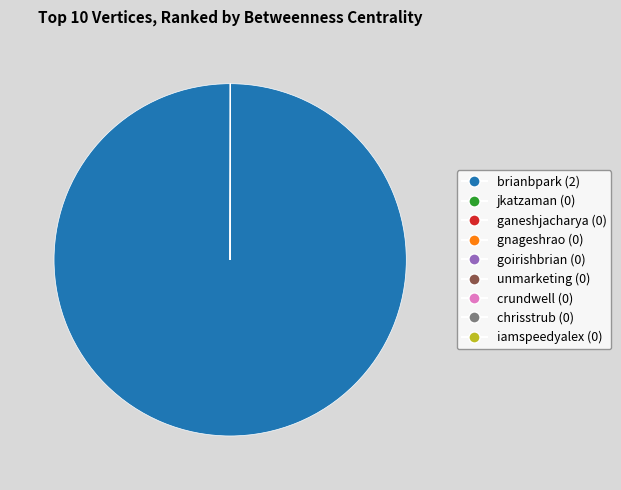

Which category has the biggest portion of the pie?

brianbpark